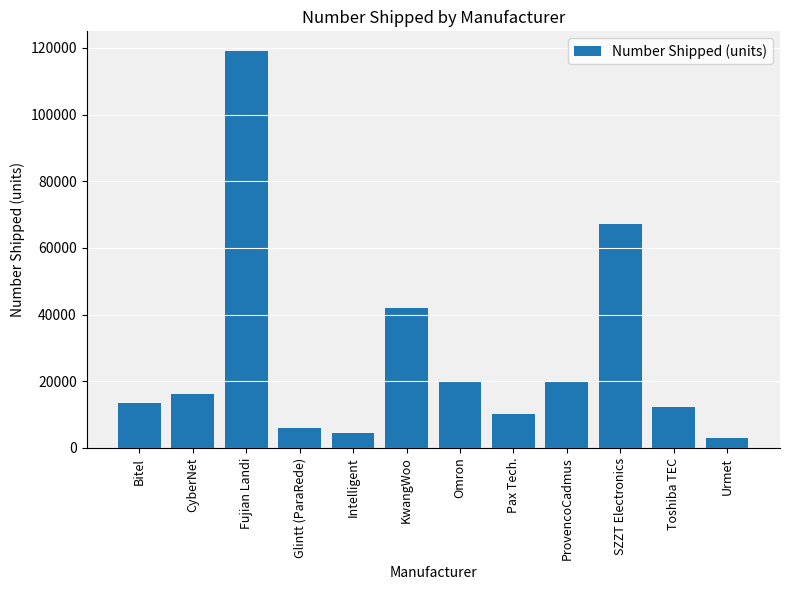

What is the minimum value shown in the chart?

3000